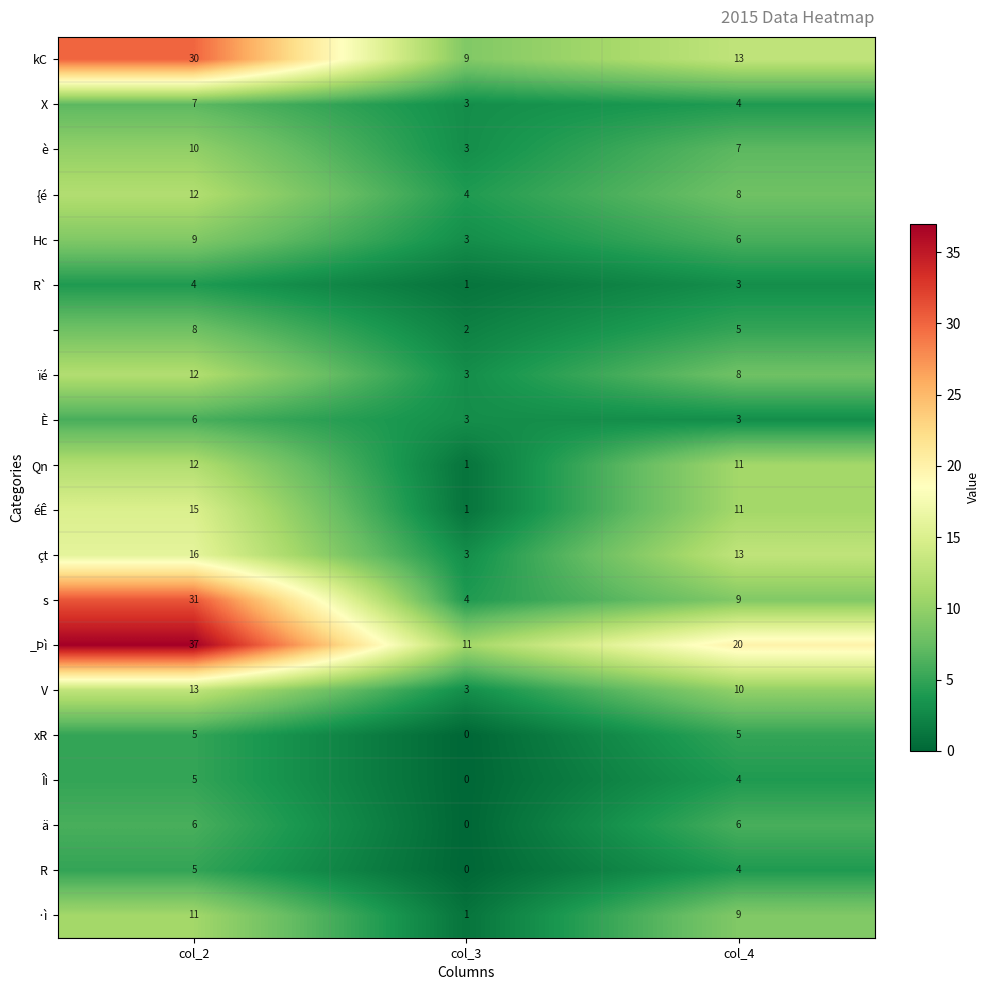

Which category has the lowest value across all series?

col_3